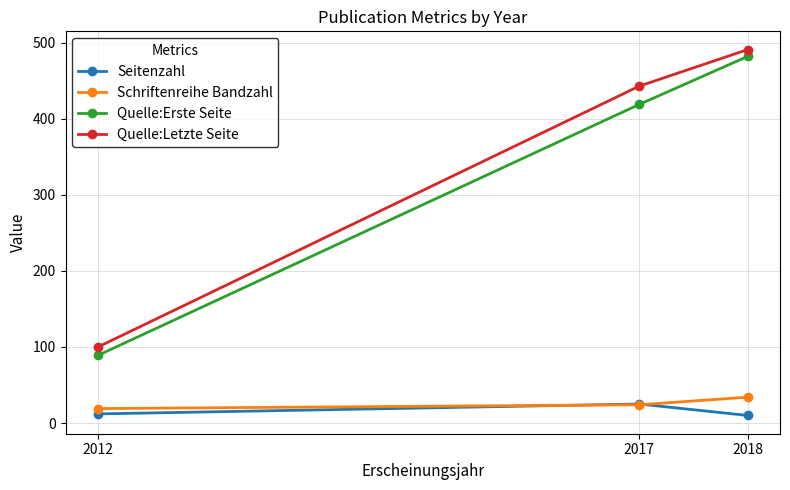

Is this an area chart (filled region under the line)?

No